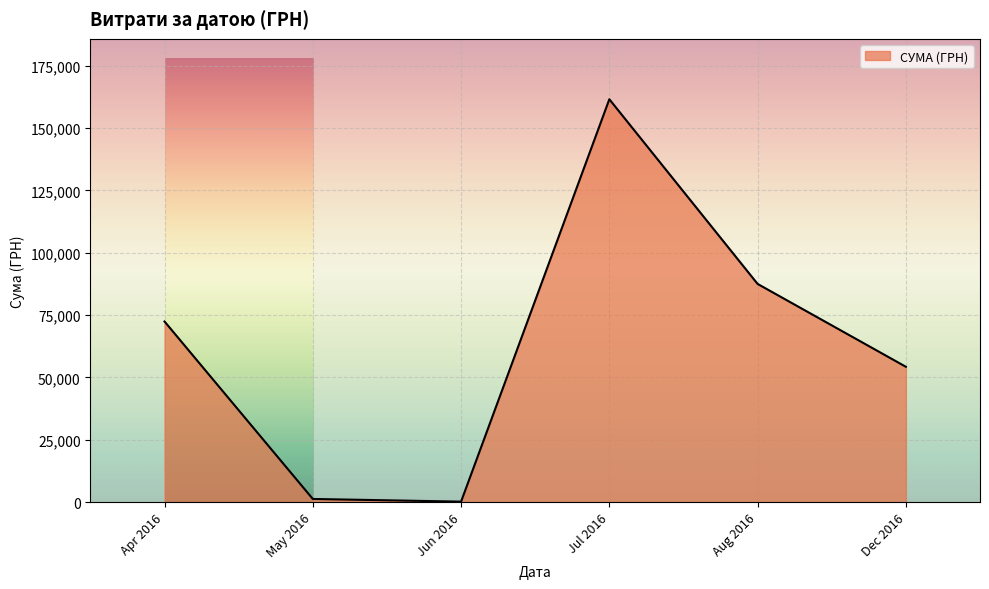

Is it true that the value at Dec 2016 is 54252.0?

True